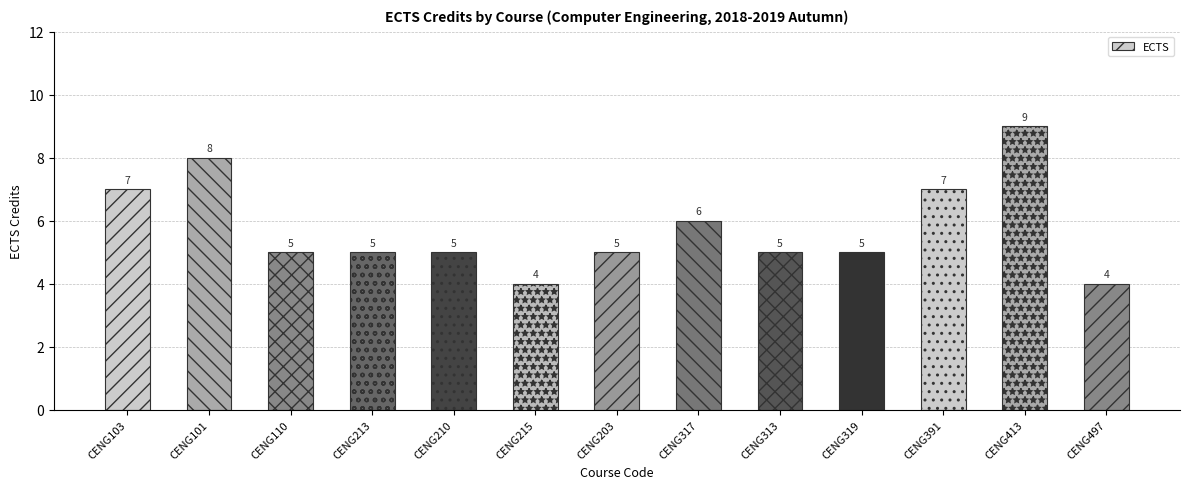

What is the maximum value shown in the chart?

9